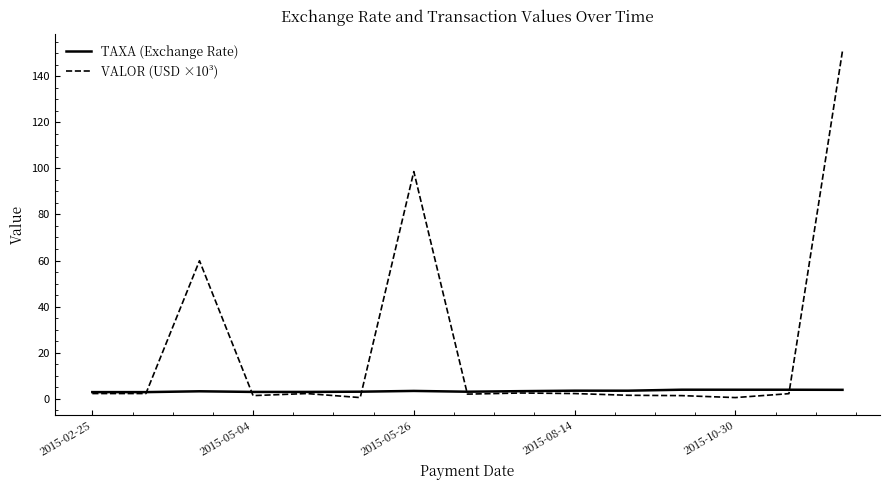

Which series has the widest spread of values?

VALOR (USD ×10³)